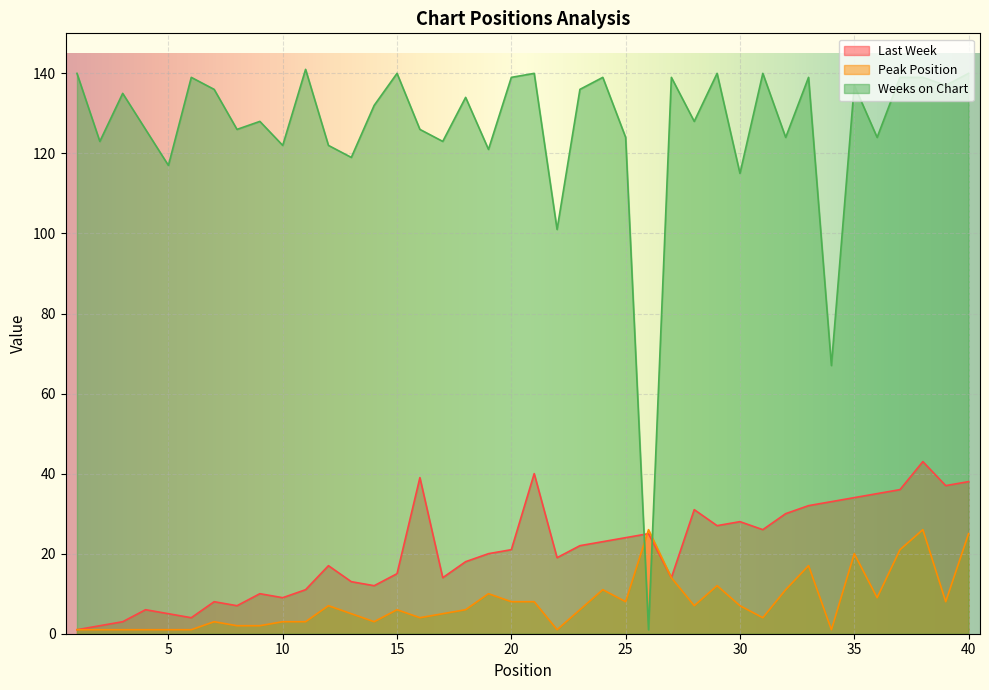

The value of Peak Position at 6 is 1. True or false?

False